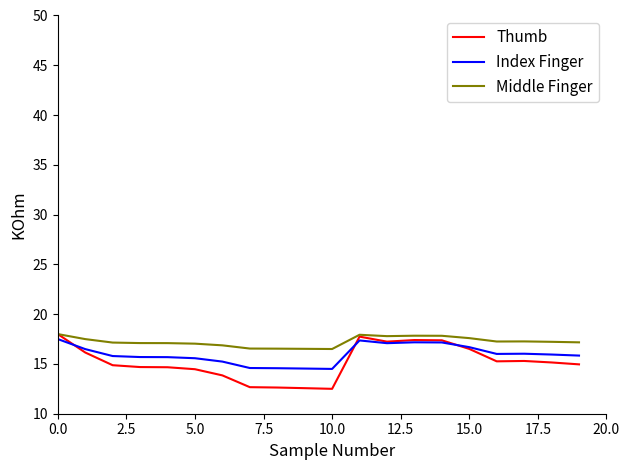

What is the highest value of the Middle Finger series?

18.0